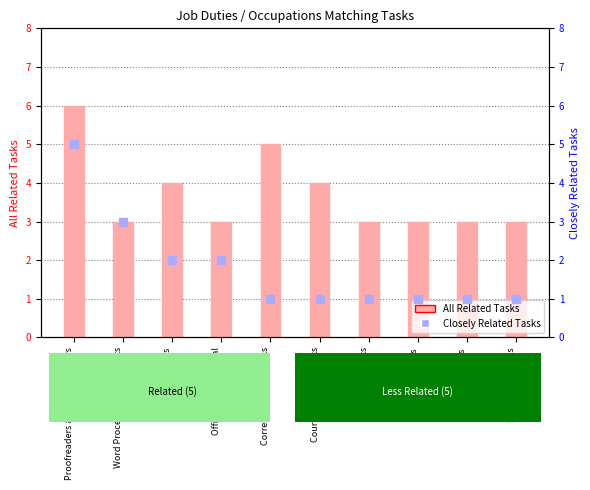

What are all the series names shown in the legend?

All Related Tasks, Closely Related Tasks